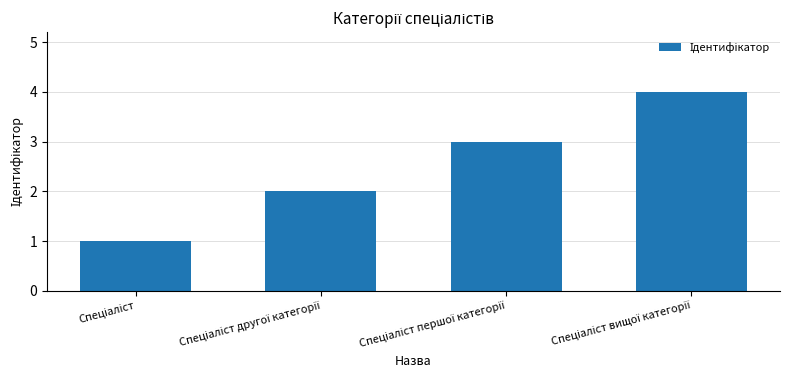

What is the difference between the maximum and minimum values?

3